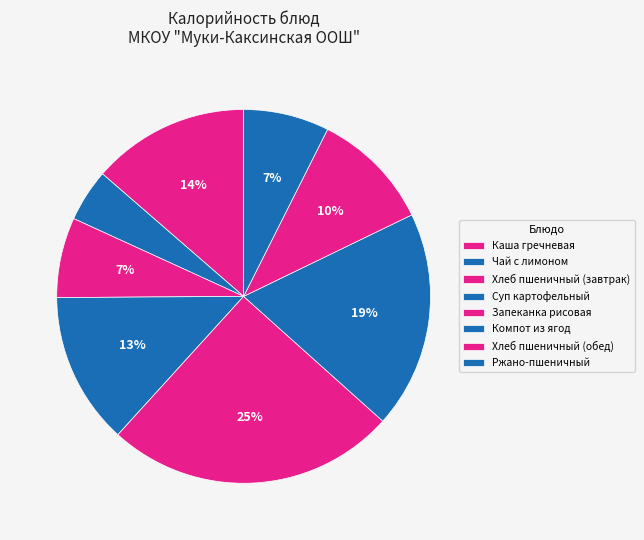

How many segments does this pie chart have?

8